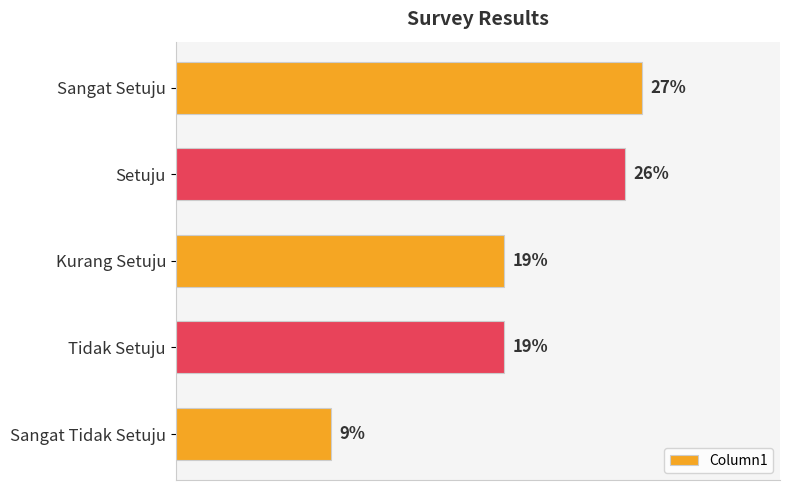

Are the bars horizontal?

Yes